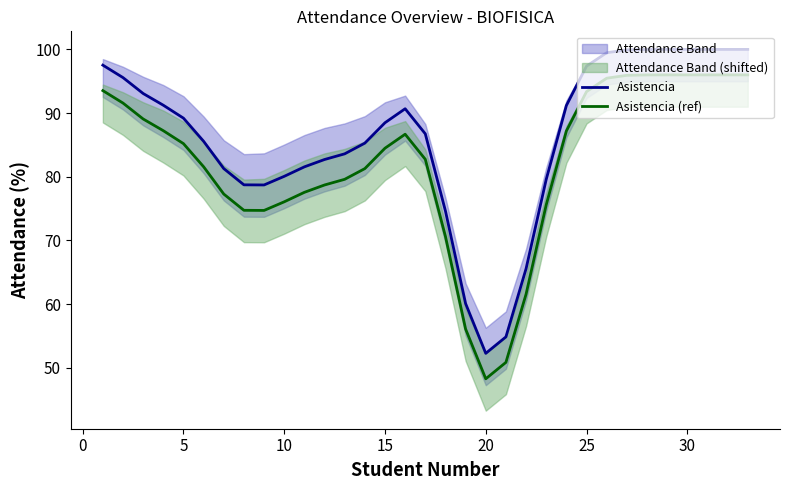

What is the minimum value for Asistencia?

52.3